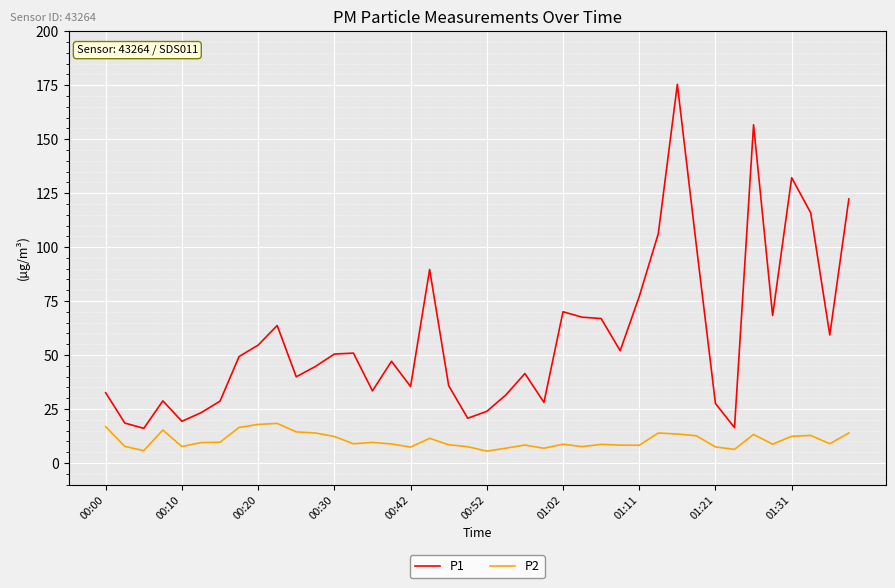

True or false: P2 and P1 intersect in this chart.

False